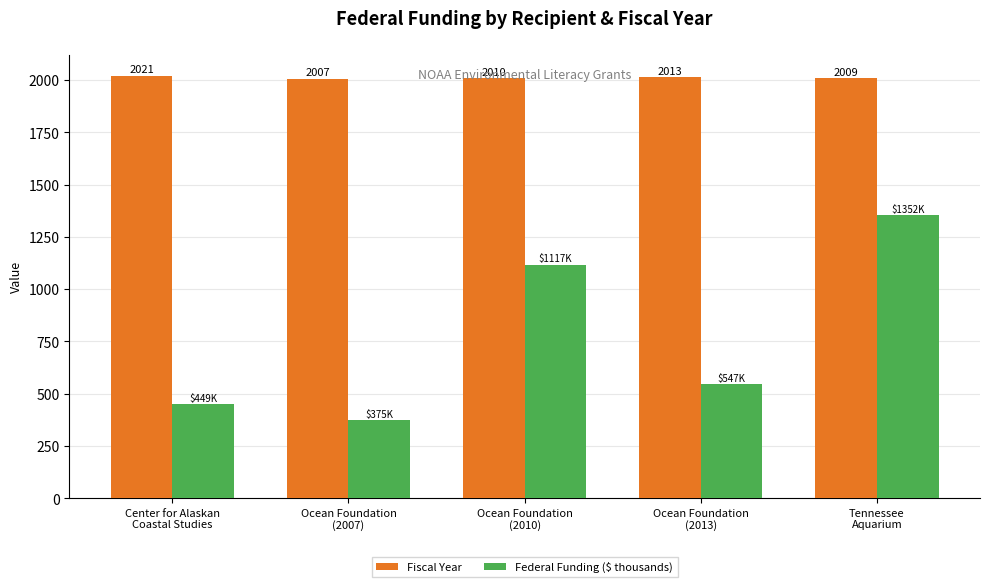

Between Ocean Foundation
(2007) and Ocean Foundation
(2010), which series saw the biggest shift?

Federal Funding ($ thousands)